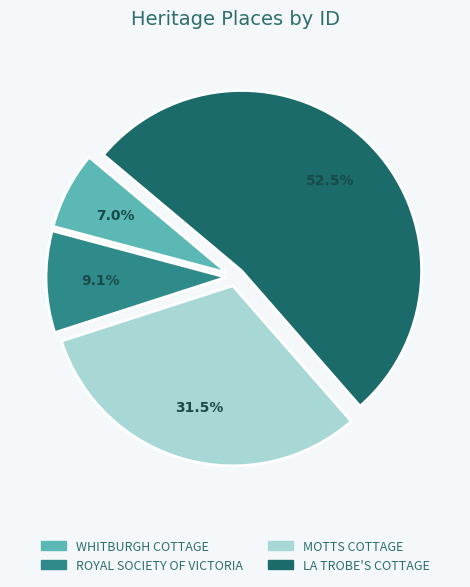

What portion of the pie excludes ROYAL SOCIETY OF VICTORIA?

90.9%